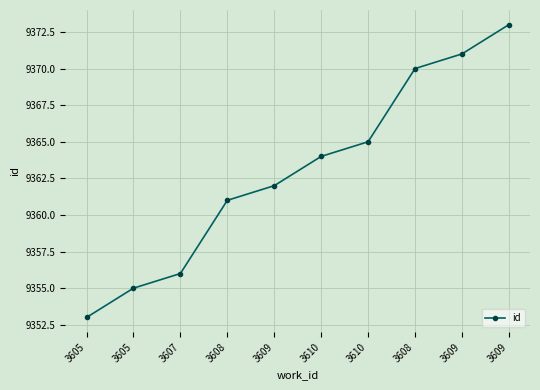

How many distinct data groups are displayed?

1